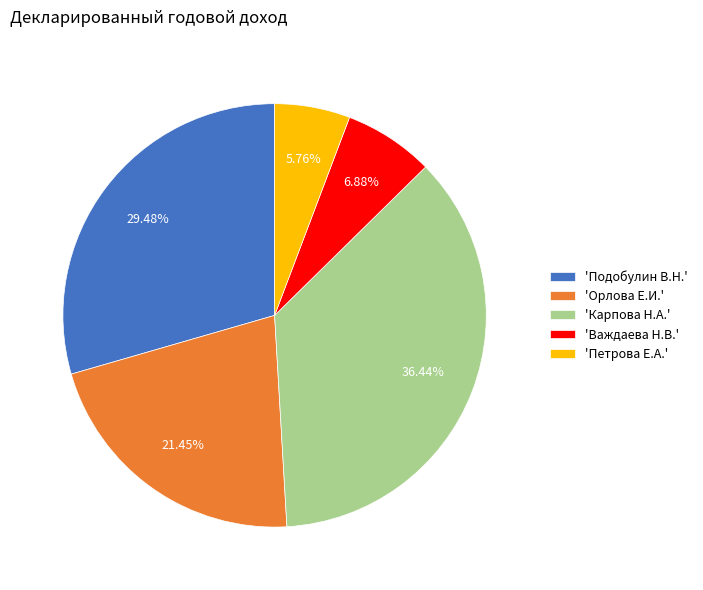

To the nearest percent, what is the difference between the largest and smallest slice percentages?

31%